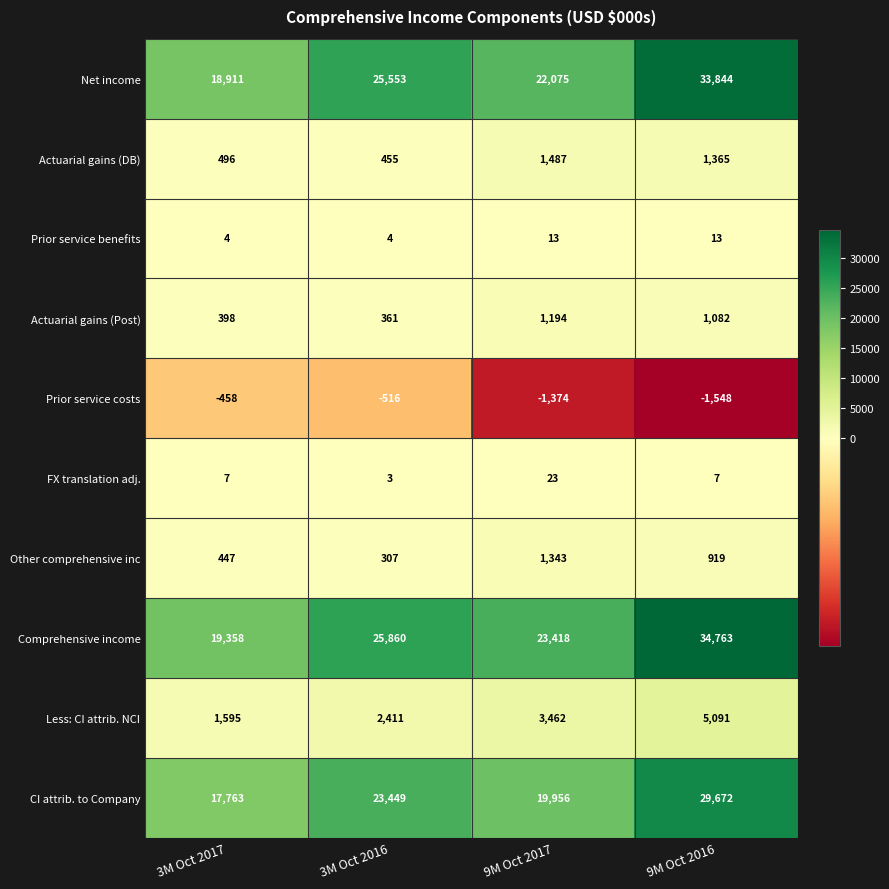

True or false: Comprehensive income has a value of 57633 at 9M Oct 2016.

False